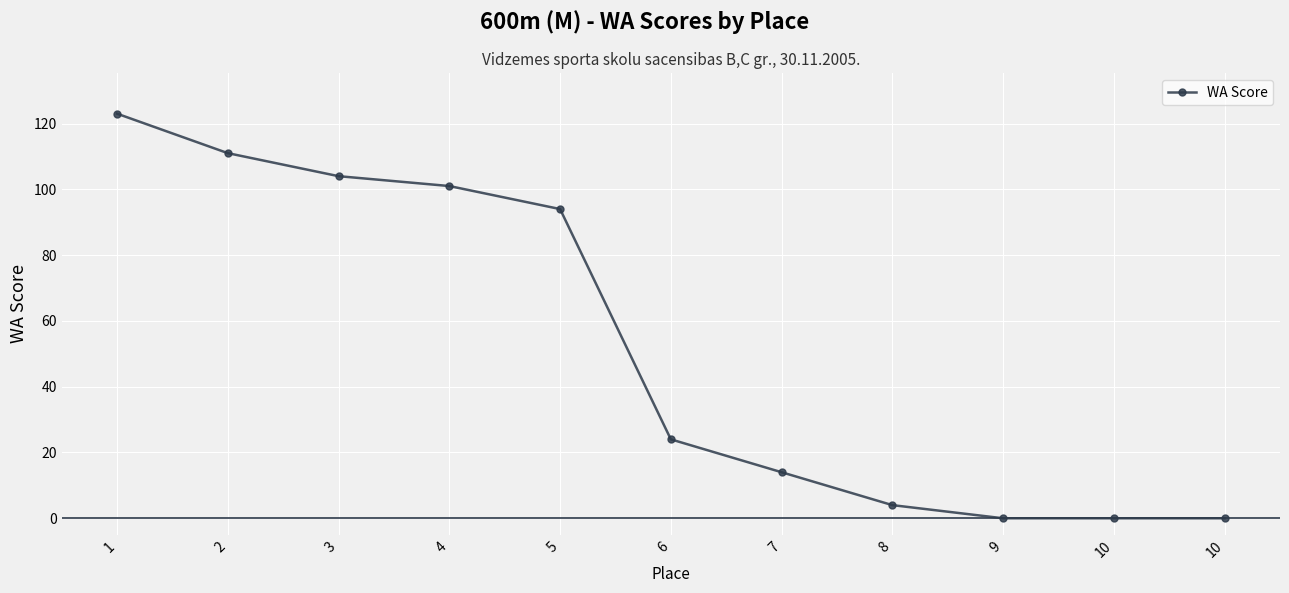

Is this an area chart (filled region under the line)?

No